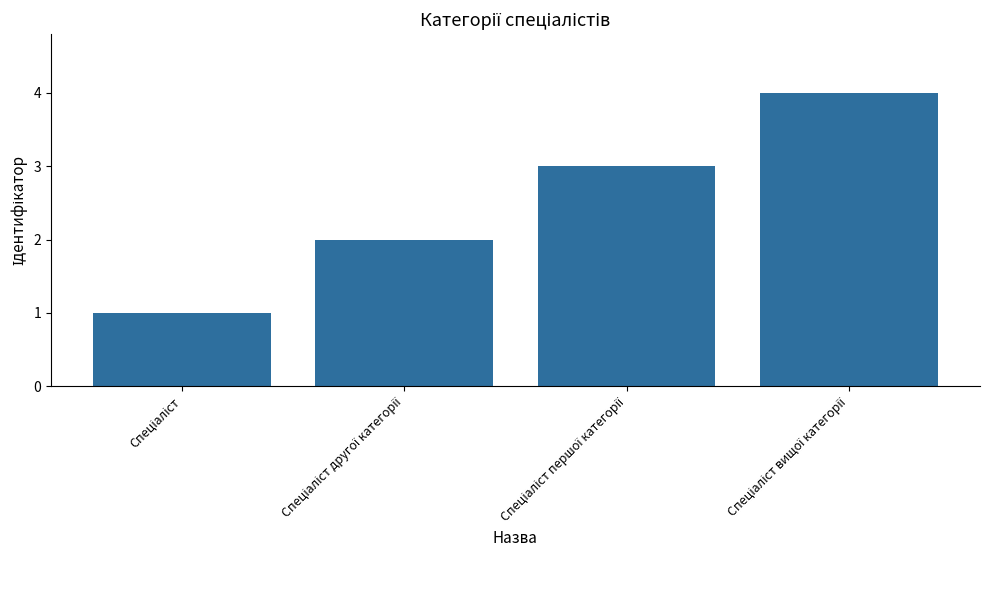

What is the maximum value shown in the chart?

4